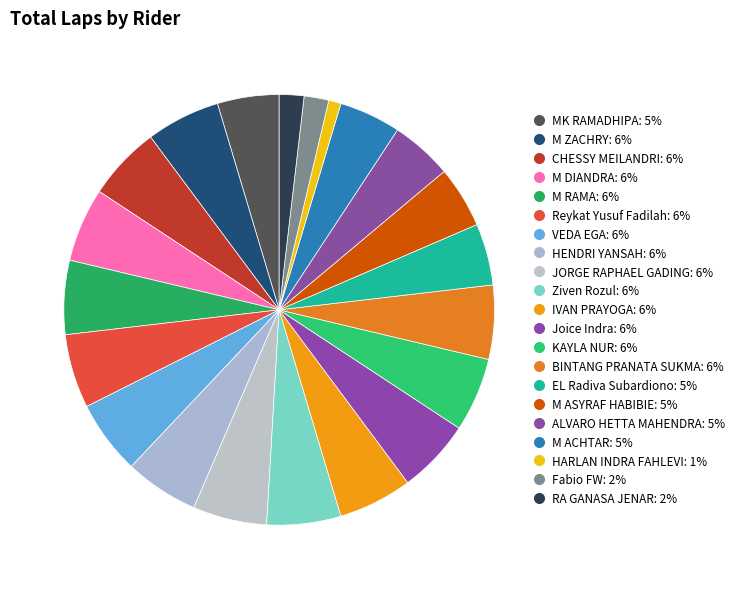

How many slices are in this pie chart?

21